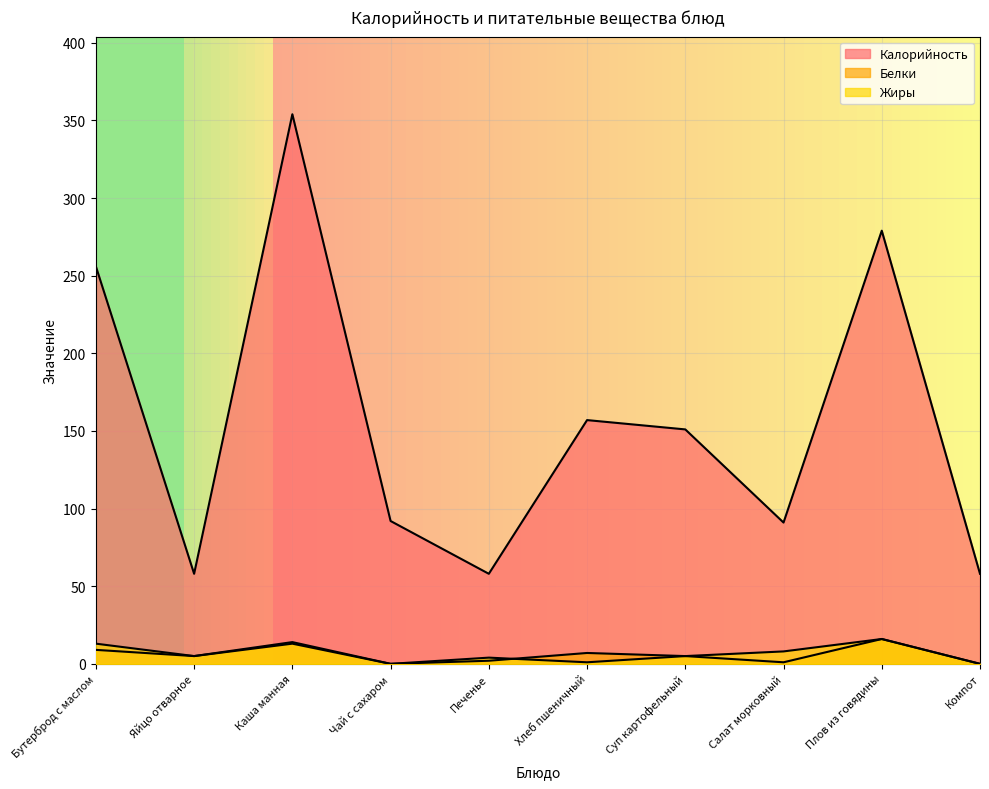

Reading left to right, list all the values displayed in this chart.

Калорийность: Бутерброд с маслом=256	Яйцо отварное=58	Каша манная=354	Чай с сахаром=92	Печенье=58	Хлеб пшеничный=157	Суп картофельный=151	Салат морковный=91	Плов из говядины=279	Компот=58
Белки: Бутерброд с маслом=9	Яйцо отварное=5	Каша манная=13	Чай с сахаром=0	Печенье=2	Хлеб пшеничный=7	Суп картофельный=5	Салат морковный=1	Плов из говядины=16	Компот=0
Жиры: Бутерброд с маслом=13	Яйцо отварное=5	Каша манная=14	Чай с сахаром=0	Печенье=4	Хлеб пшеничный=1	Суп картофельный=5	Салат морковный=8	Плов из говядины=16	Компот=0